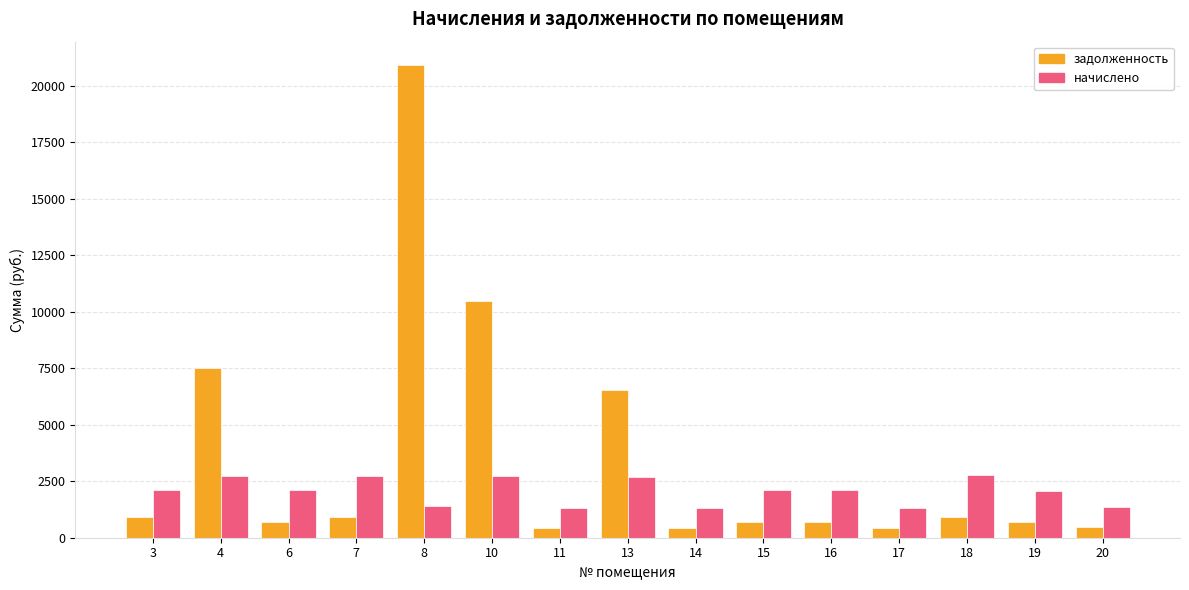

True or false: начислено has a value of 1308.9 at 14.

True